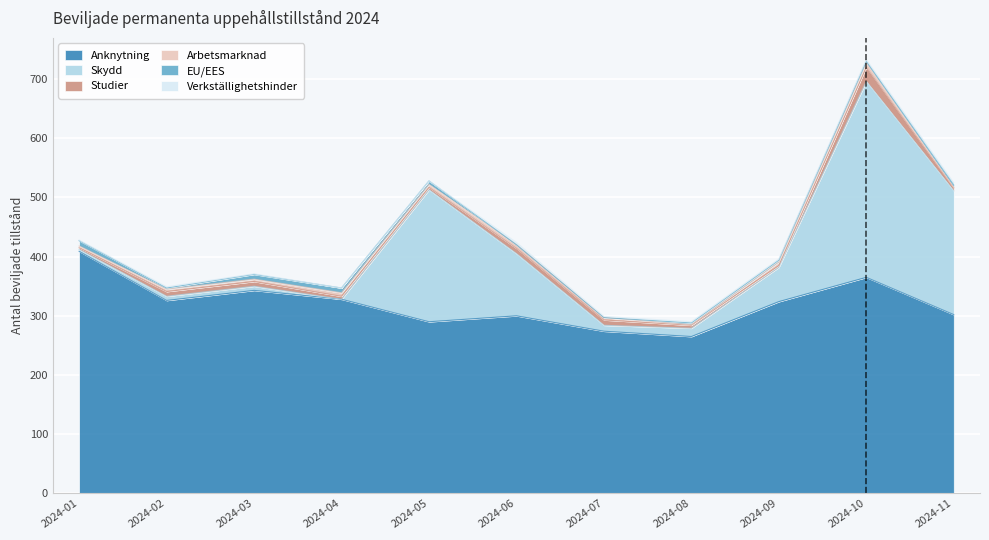

The value of EU/EES at 2024-02 is 2. True or false?

True